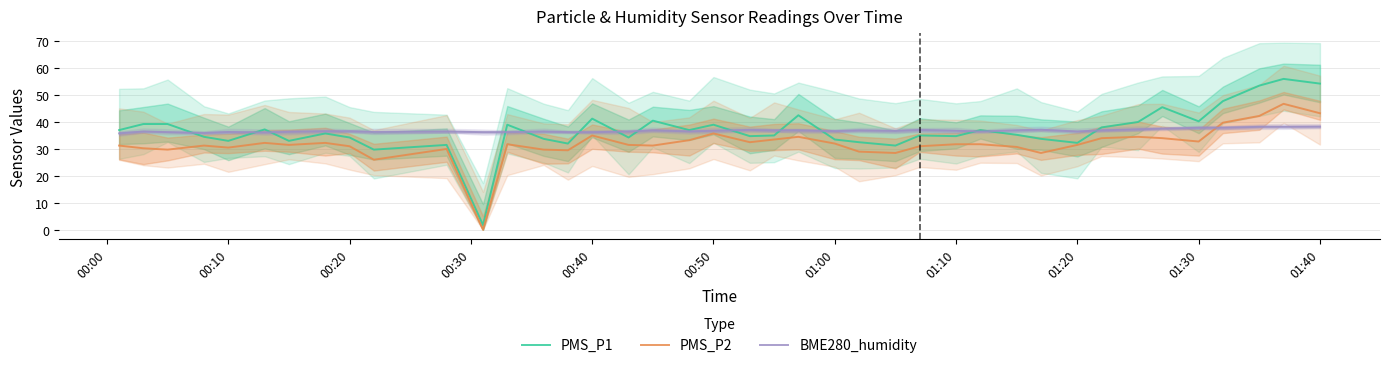

What is the highest value of the BME280_humidity series?

38.3